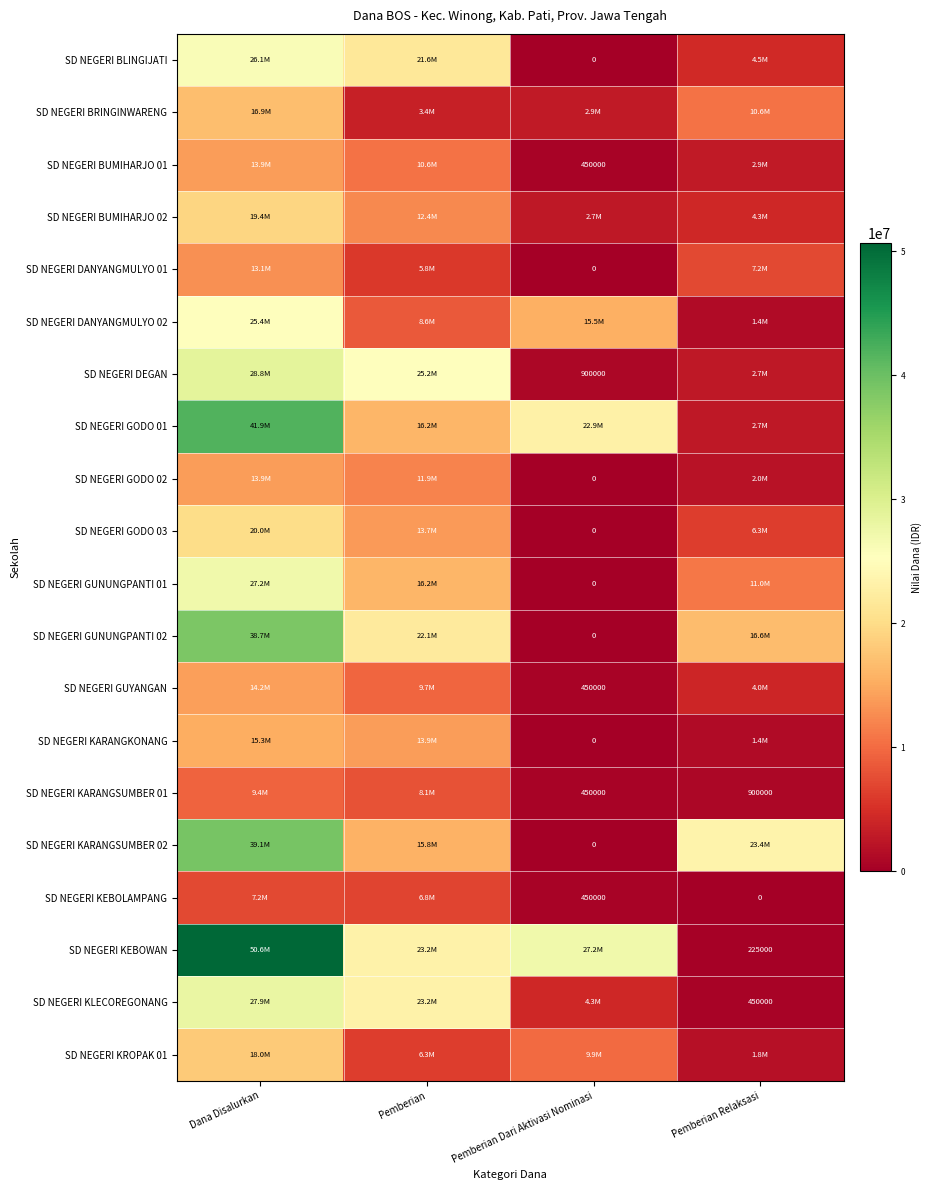

How many SD NEGERI DANYANGMULYO 02 values are between 8550000 and 25425000?

3